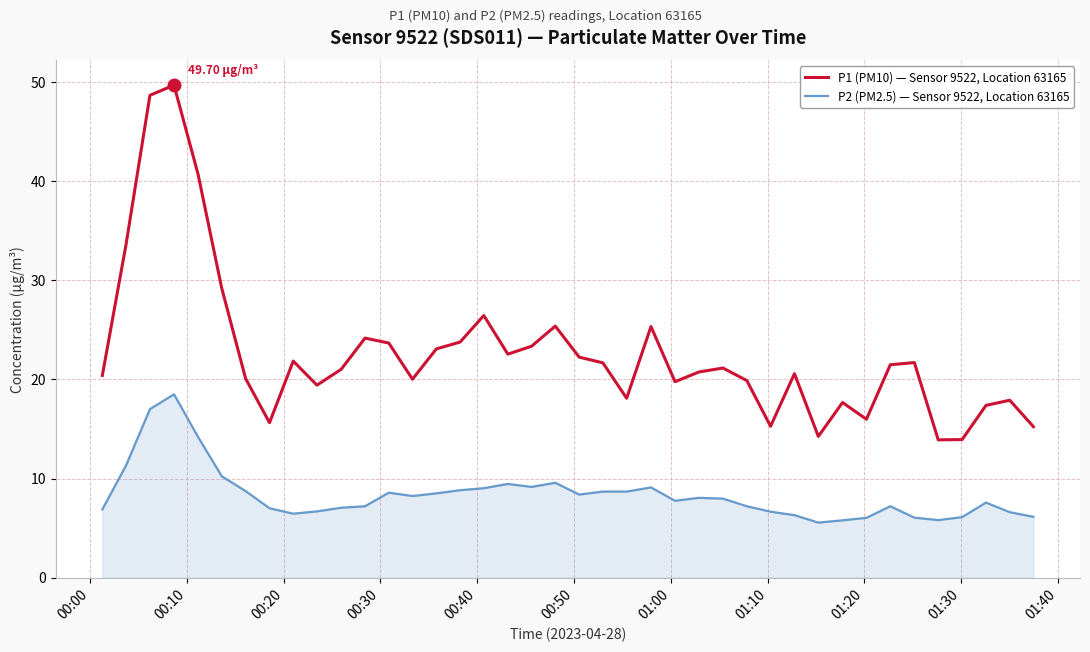

True or false: P1 (PM10) — Sensor 9522, Location 63165 and P2 (PM2.5) — Sensor 9522, Location 63165 cross at least once.

False